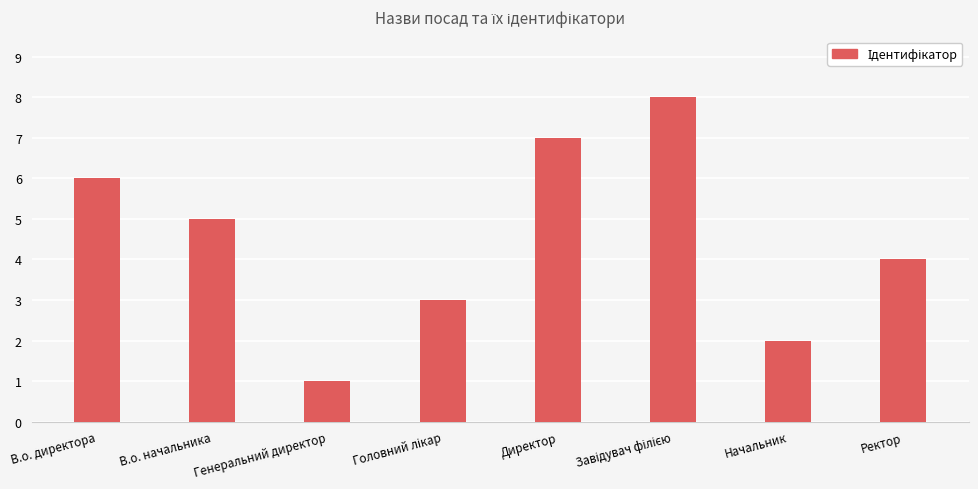

Reading left to right, extract all data points from this chart.

6	5	1	3	7	8	2	4